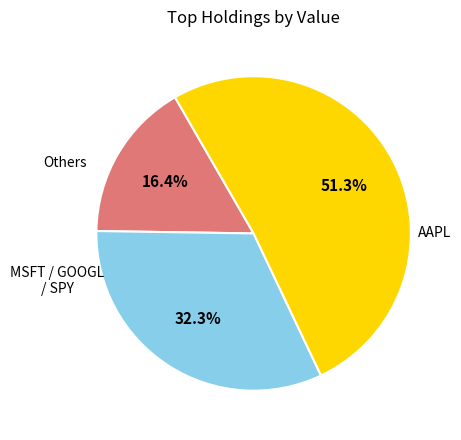

Is there any slice that represents more than half of the pie?

Yes